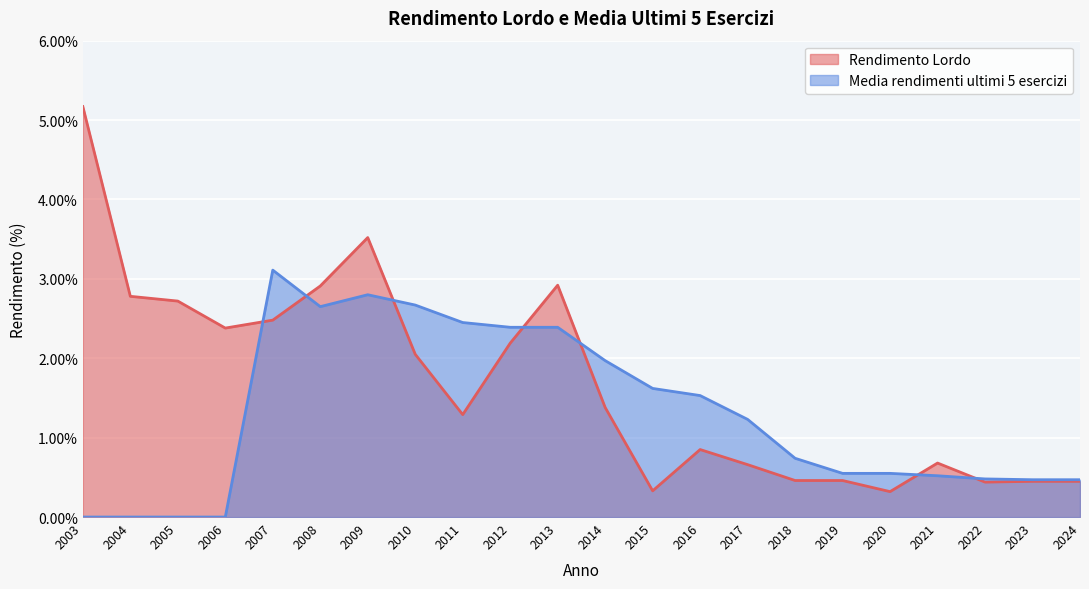

How many times do Media rendimenti ultimi 5 esercizi and Rendimento Lordo cross each other?

7